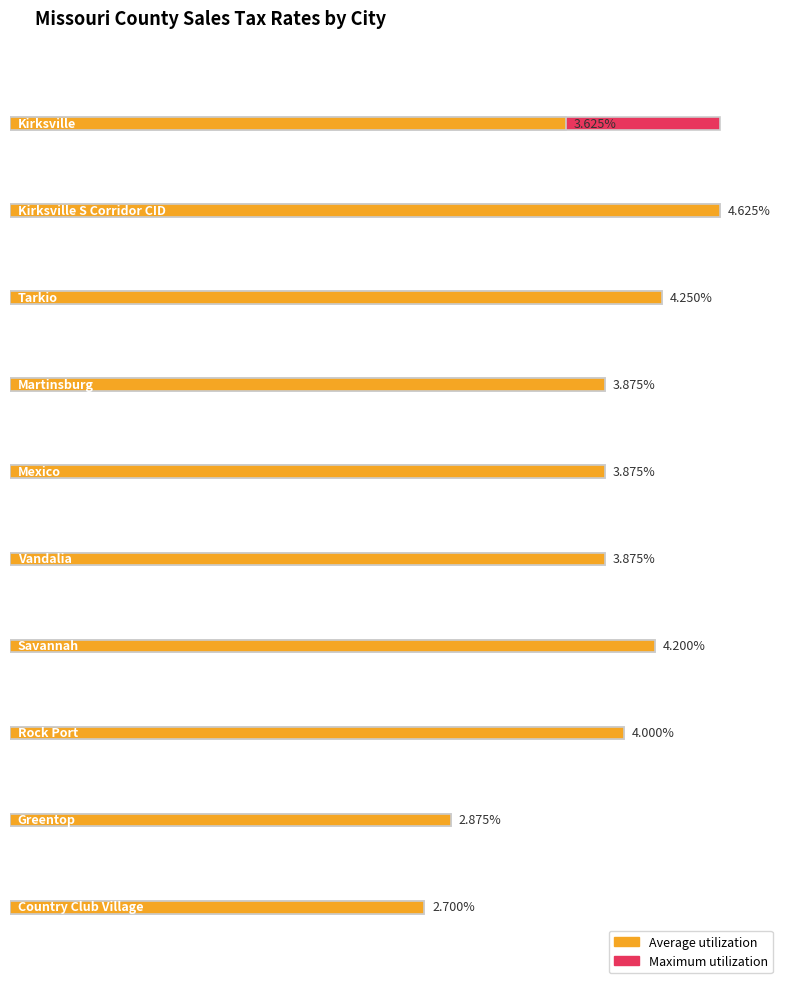

True or false: Maximum utilization has a value of 4.0 at Rock Port.

True